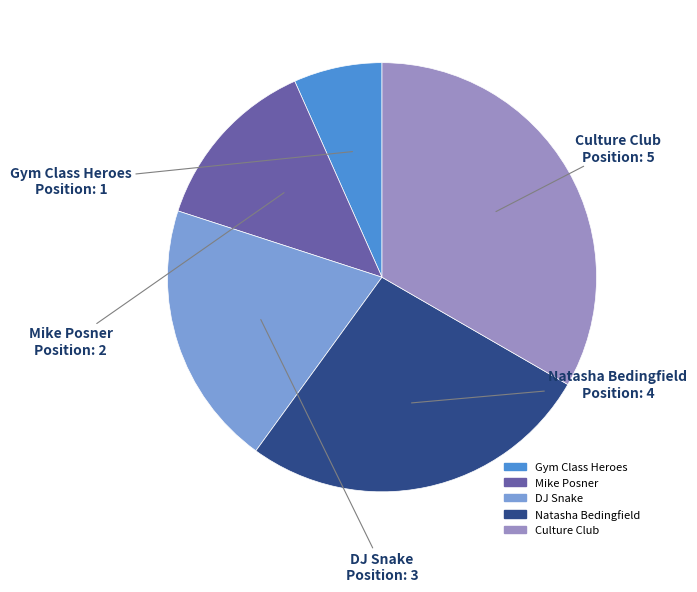

Count the number of slices in the pie.

5